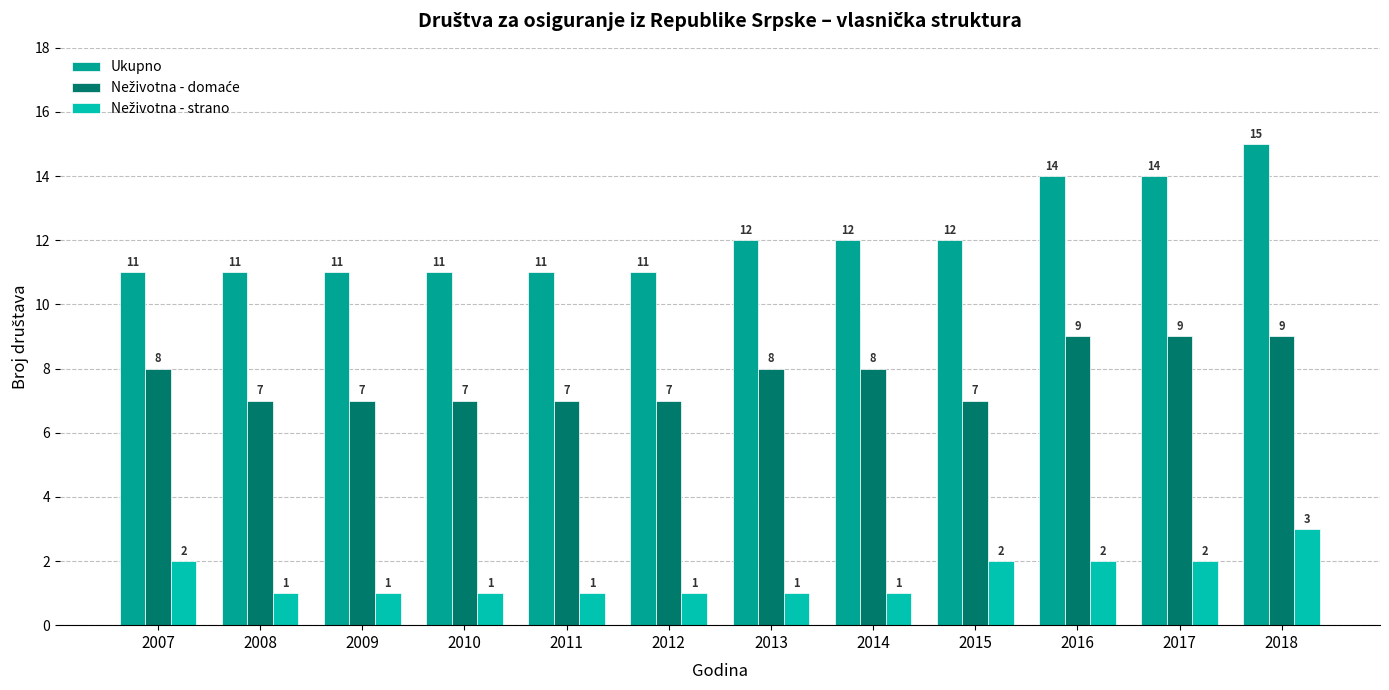

What is the maximum value shown in the chart?

15